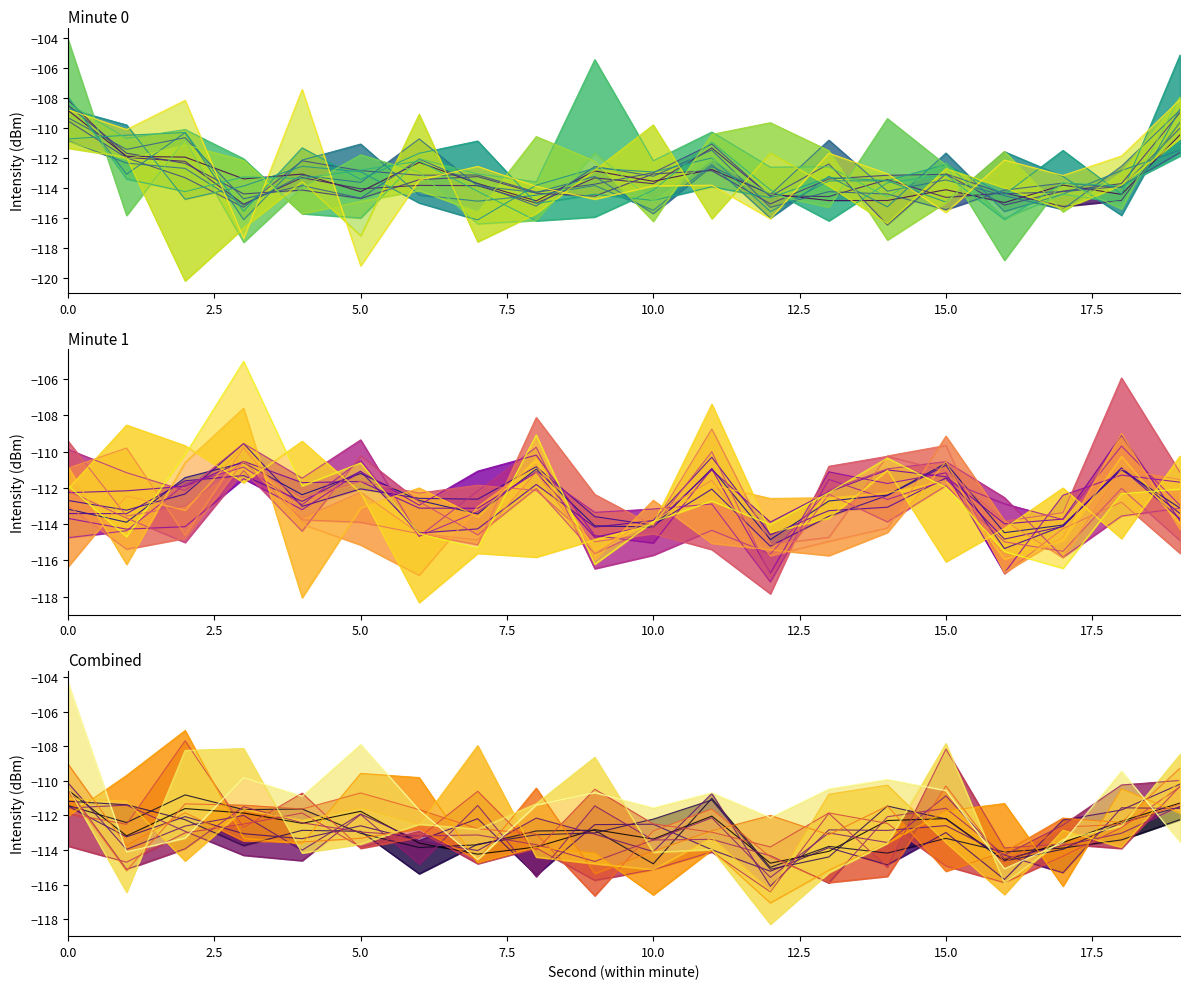

The value of Trace 1 at 17 is -23.2. True or false?

False